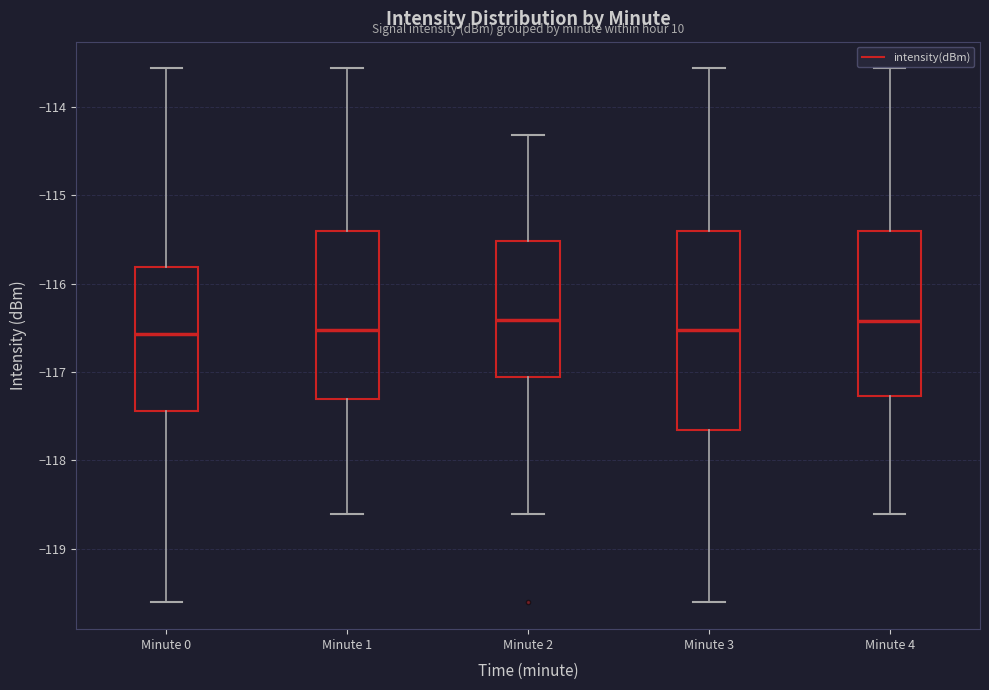

Which box is the tallest, from its lower edge to its upper edge?

Minute 3